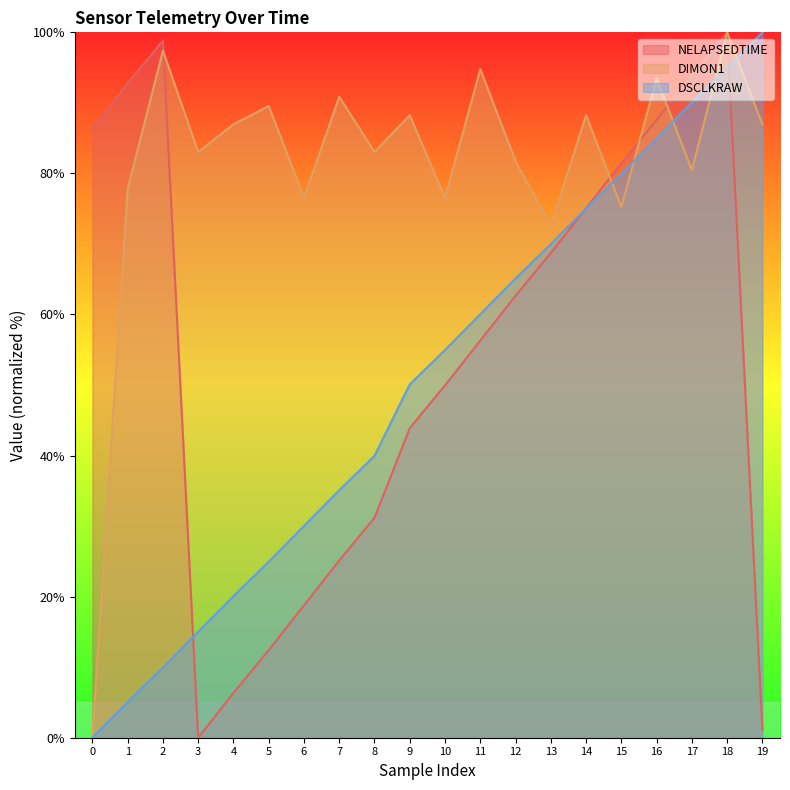

Reading left to right, extract all data points from this chart.

DSCLKRAW: 0.0	5.1	9.9	15.0	20.1	25.0	30.0	35.1	40.0	50.1	55.0	60.0	65.1	70.0	75.0	79.9	85.0	90.1	94.9	100.0
NELAPSEDTIME: 86.4	92.8	98.8	0.0	6.4	12.4	18.8	25.1	31.2	43.9	50.0	56.3	62.7	68.7	75.1	81.4	87.6	93.8	100.0	1.2
DIMON1: 0.0	77.8	97.4	83.0	87.0	89.6	76.5	90.9	83.0	88.3	76.5	94.8	81.7	72.6	88.3	75.2	93.5	80.4	100.0	87.0